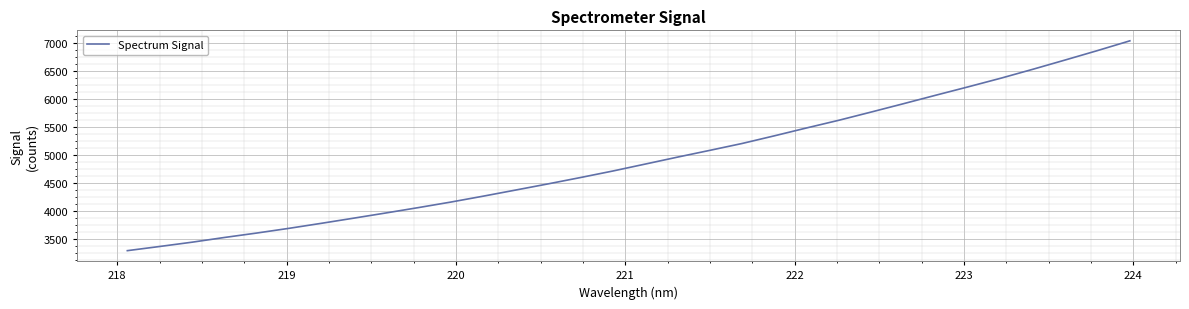

What is the difference between the second highest and second lowest values?

3509.5